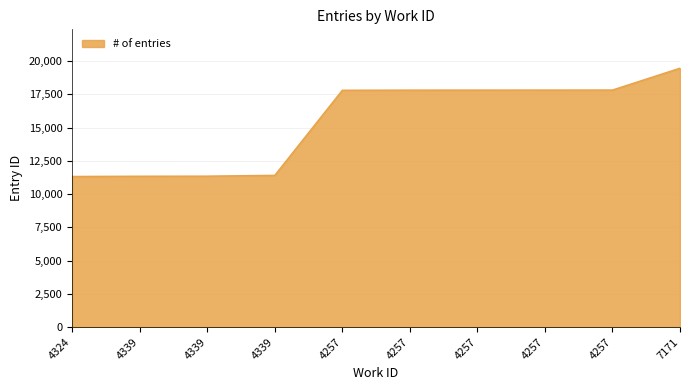

How many lines are shown in the chart?

1